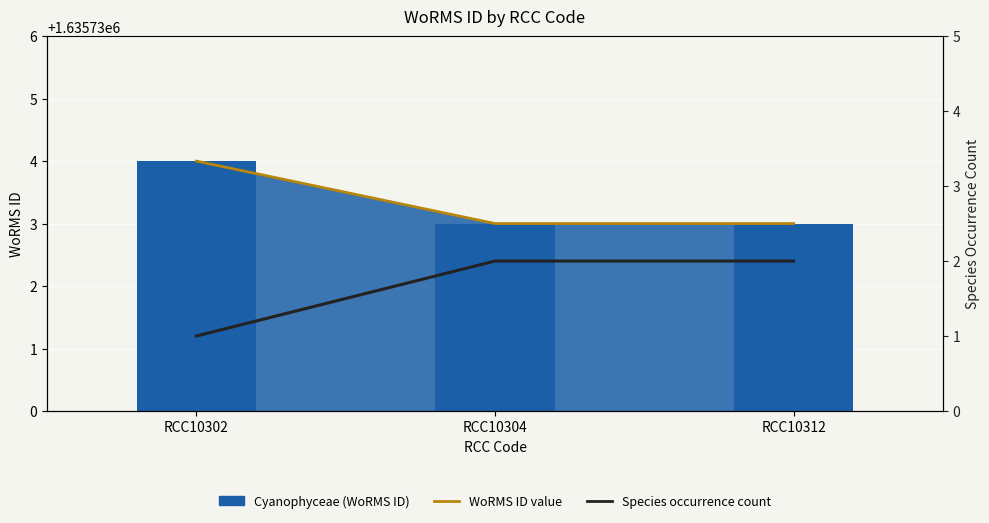

What is the value of the Species occurrence count bar at the 2nd from the left?

2